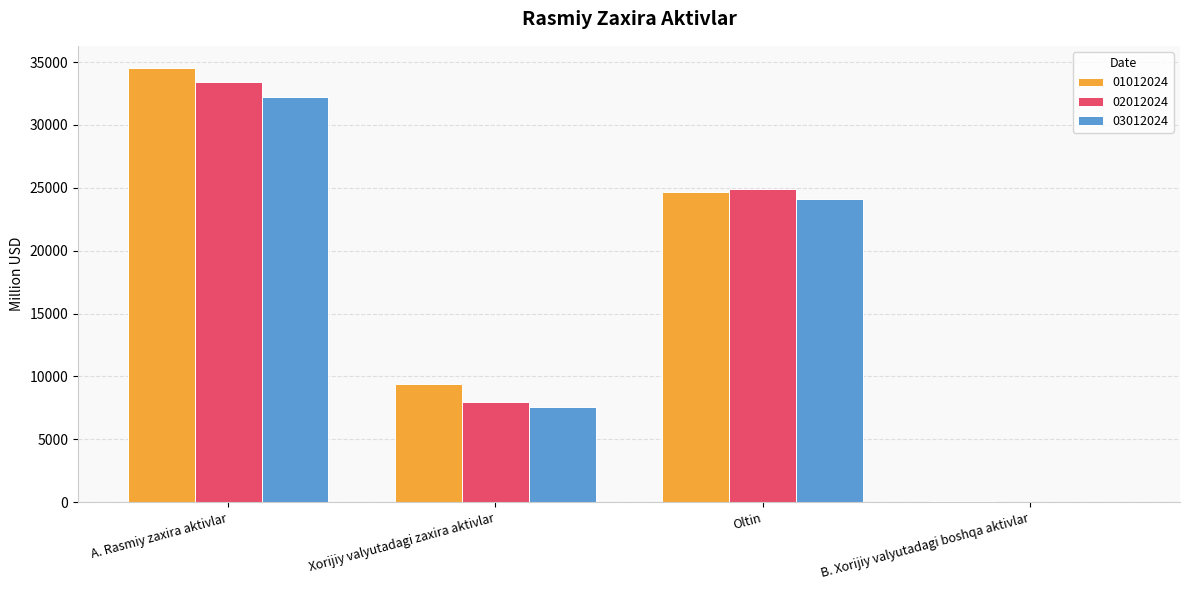

Is the value of 02012024 at Oltin greater than the value of 03012024 at Xorijiy valyutadagi zaxira aktivlar?

Yes